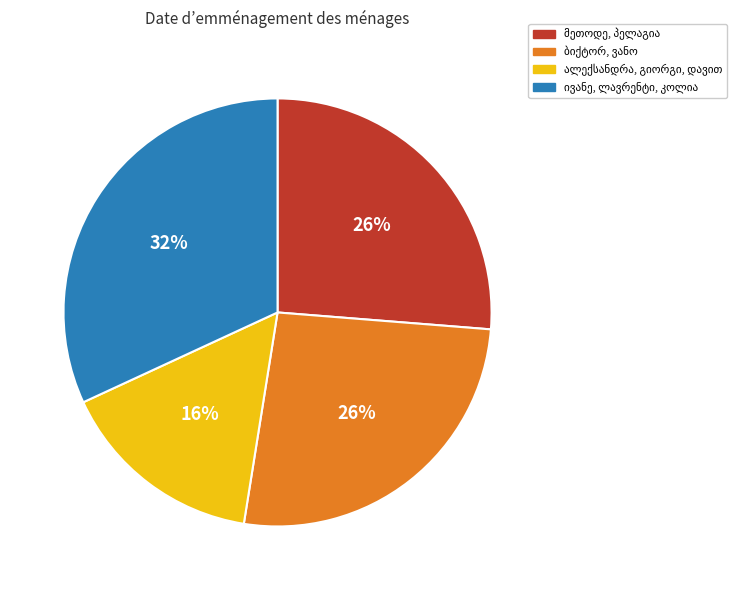

Is there a majority slice in this chart?

No